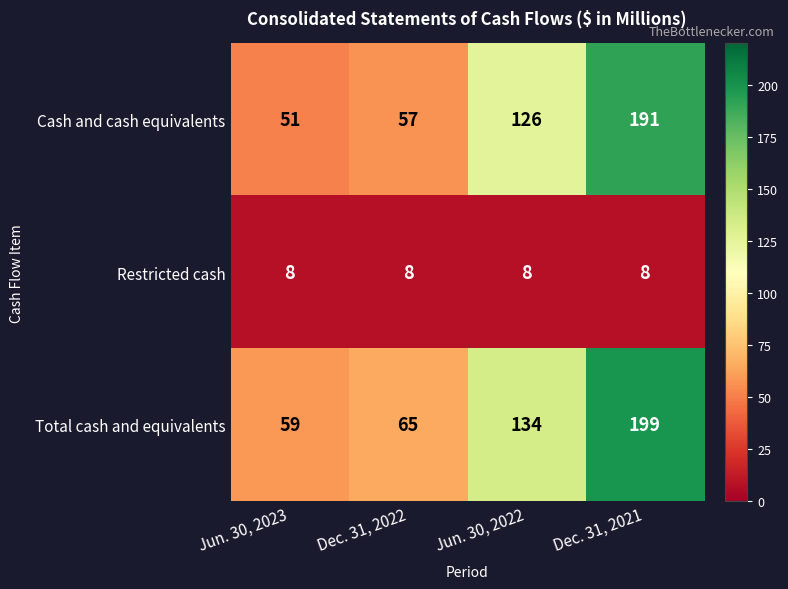

What is the sum of the Total cash and equivalents values at Dec. 31, 2022 and Dec. 31, 2021?

264